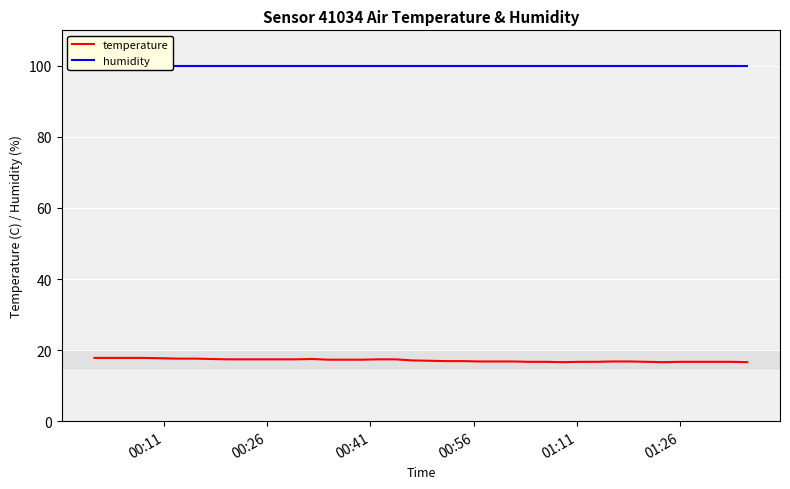

At how many categories does at least one series exceed 66?

40